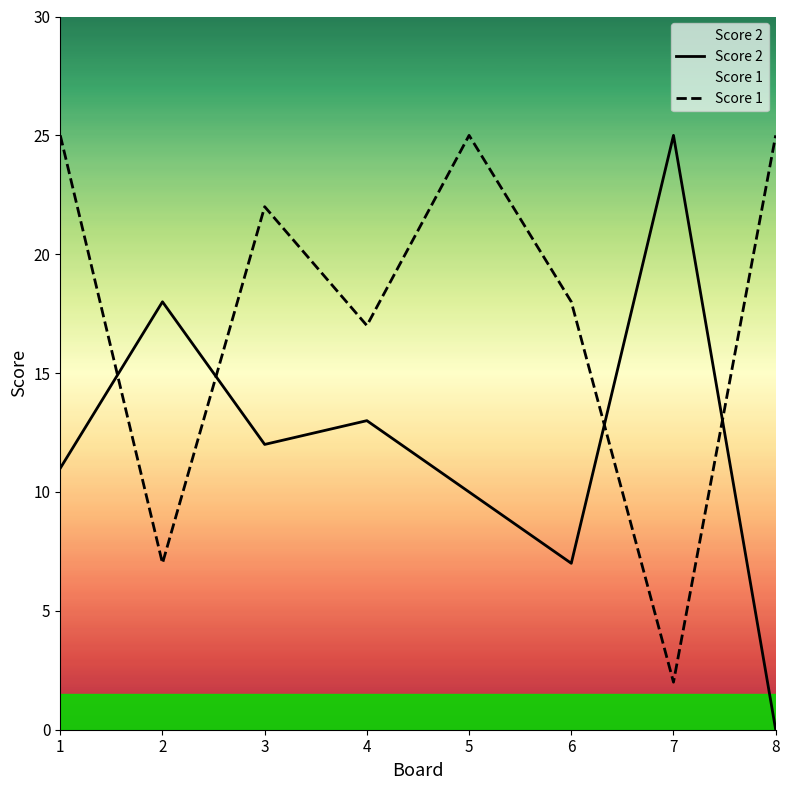

Between which two adjacent categories do Score 1 and Score 2 first intersect?

1 and 2